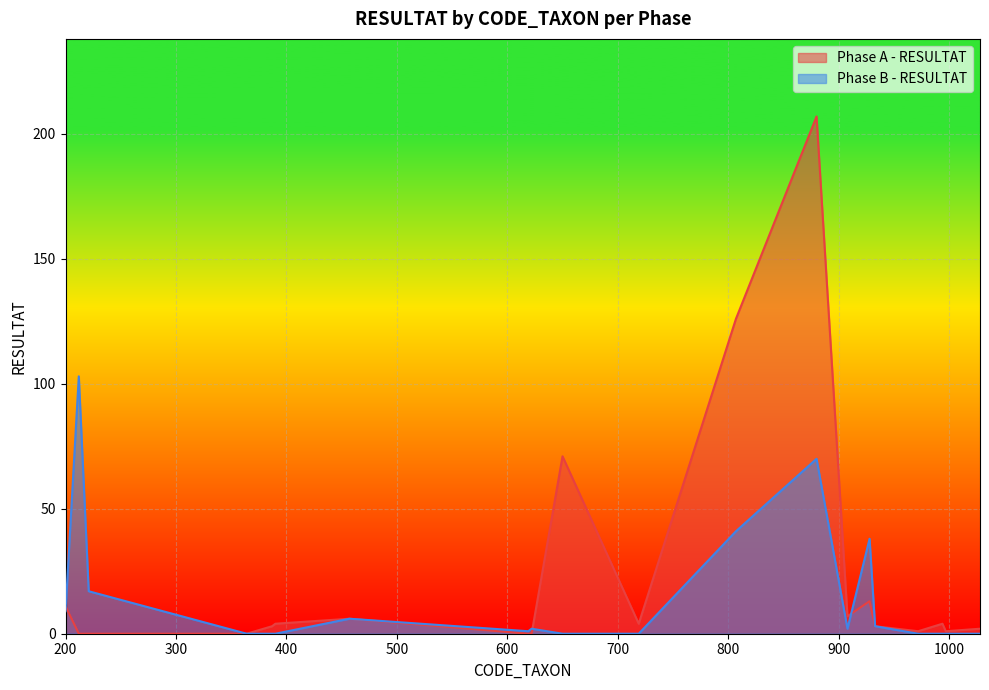

How many interior local peaks does the Phase B - RESULTAT series have?

5